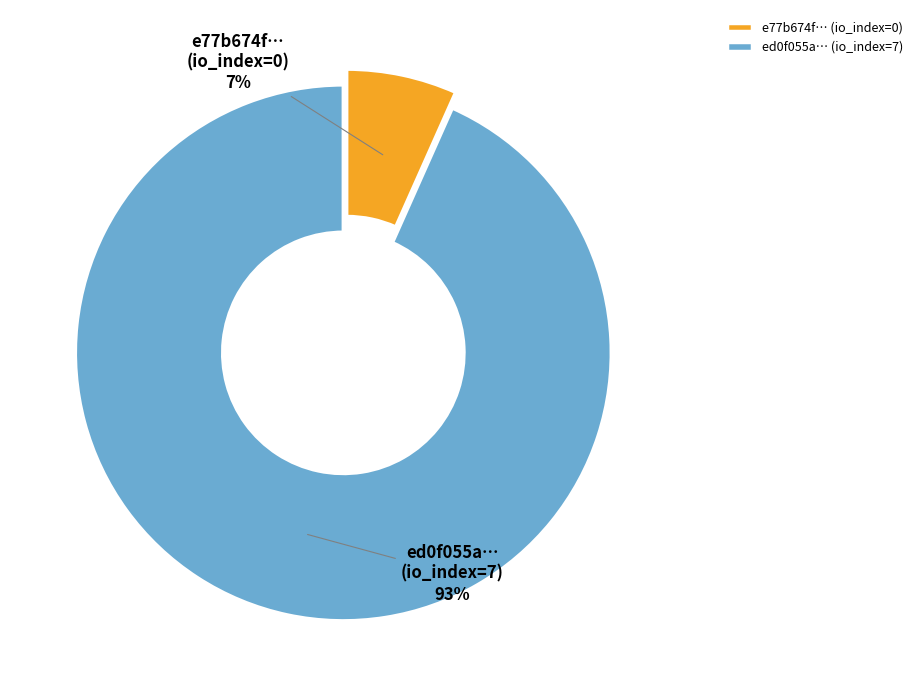

True or false: e77b674f… (io_index=0) accounts for 7% of the total.

True